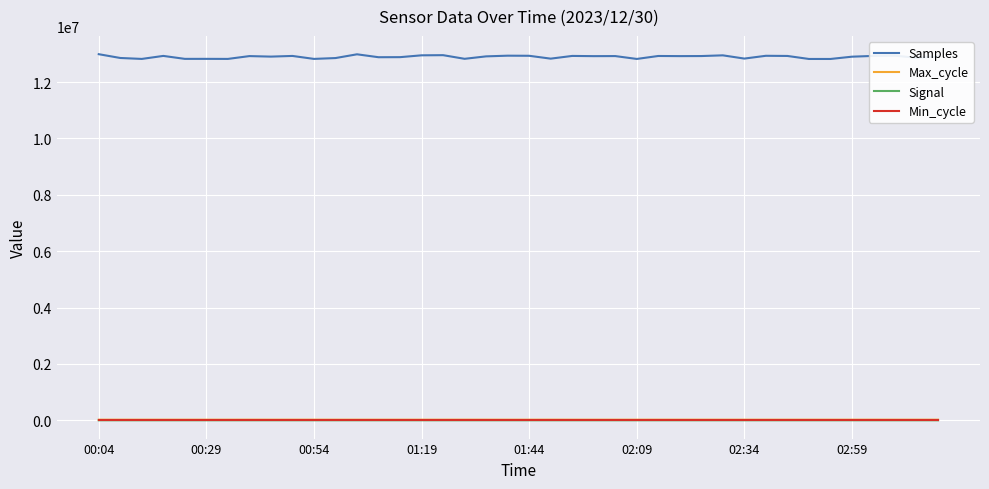

In Samples, how many points are higher than both neighbors (excluding endpoints)?

13